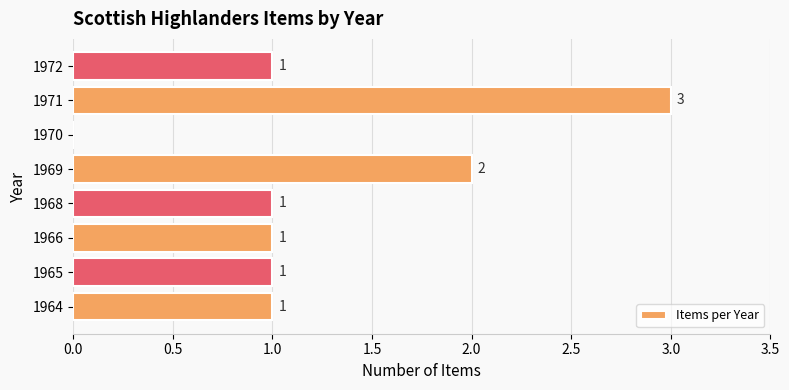

How many distinct data groups are displayed?

1